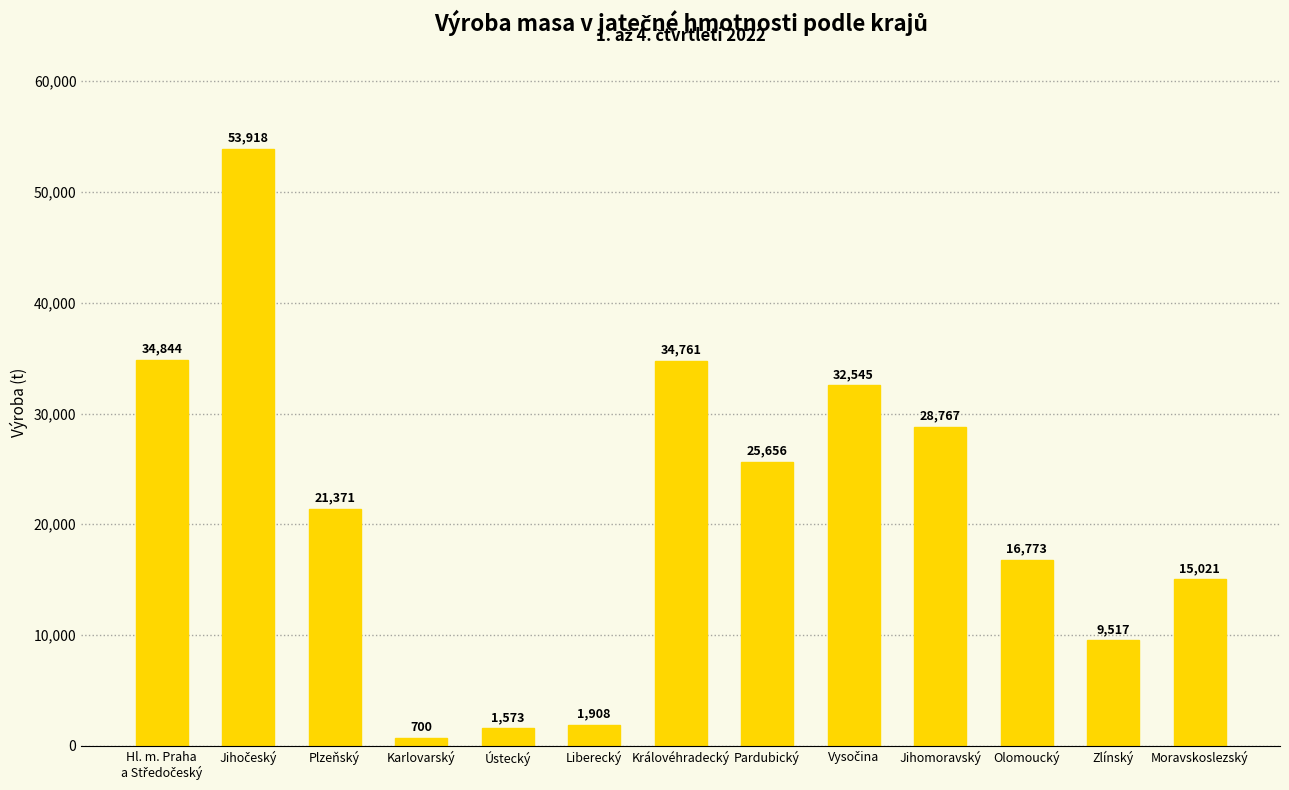

What position from the right is Liberecký?

8